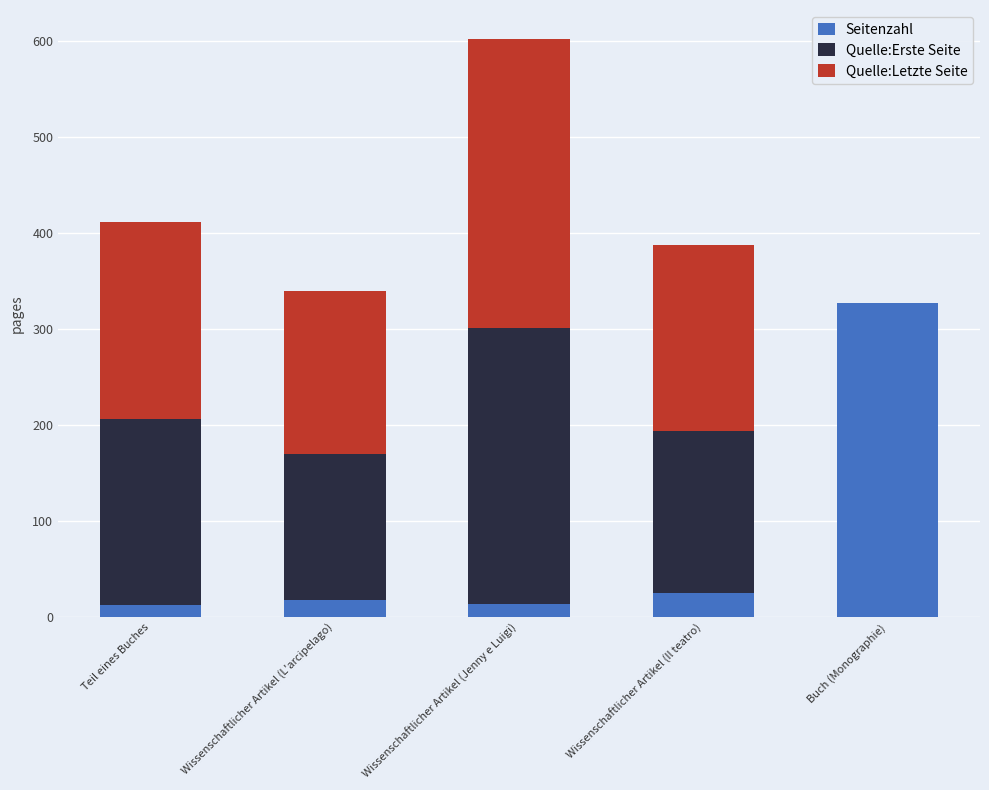

The Seitenzahl series shows 327 at Buch (Monographie). True or false?

True